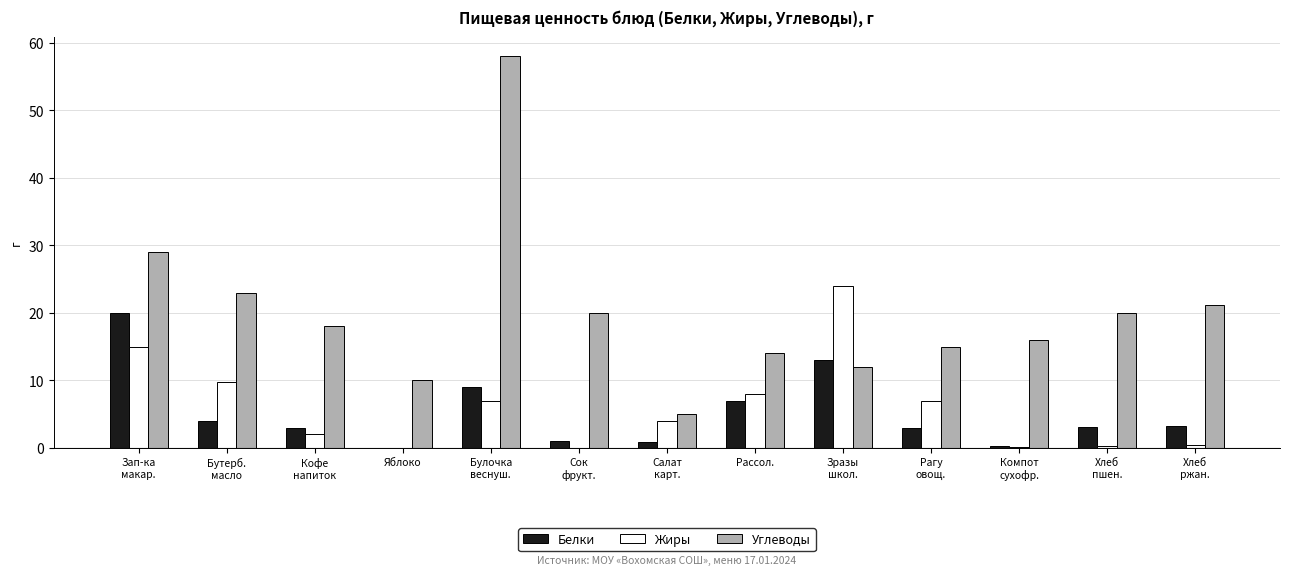

What is the total value across all series at Хлеб
ржан.?

24.9